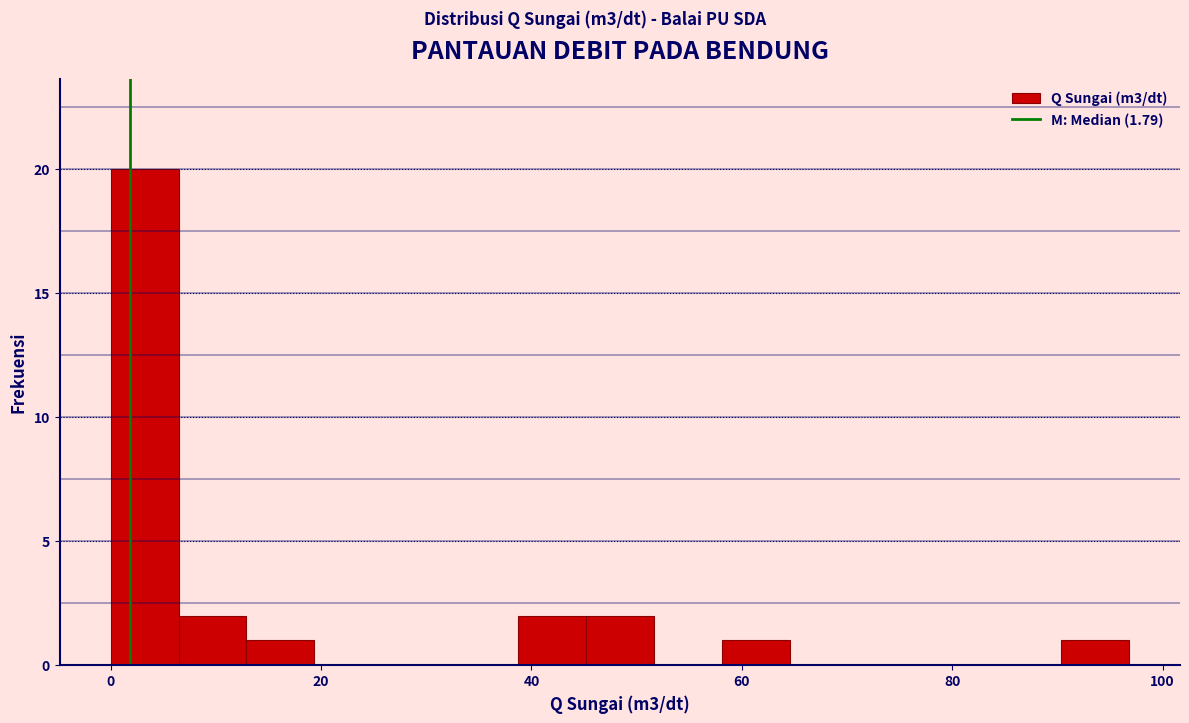

Around what value on the x-axis is the tallest bar? Give the approximate position of its centre, as read against the axis.

4